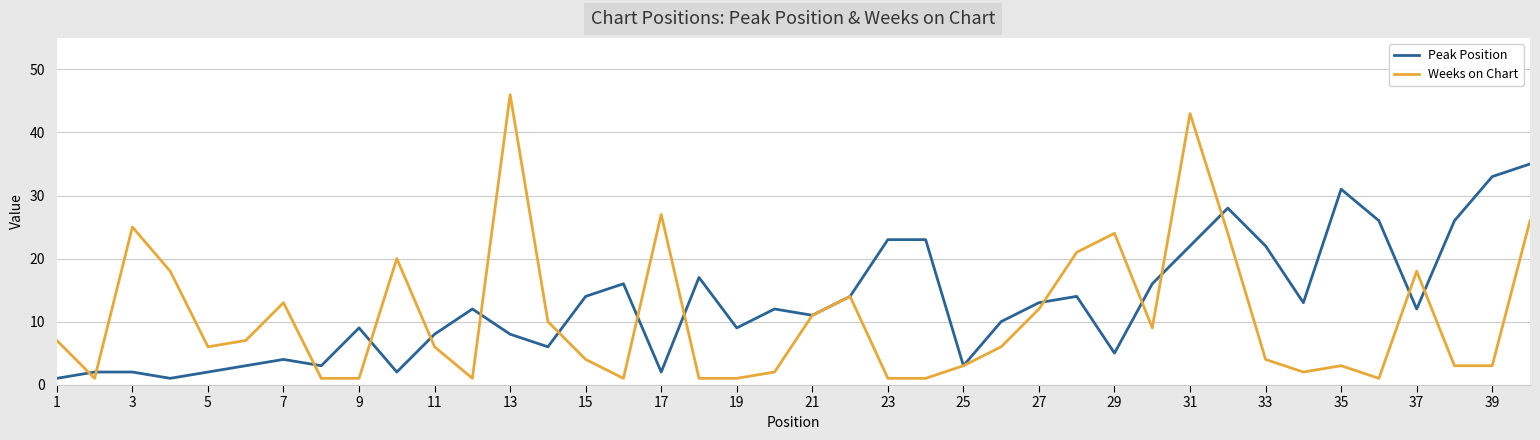

What is the greatest value displayed?

46